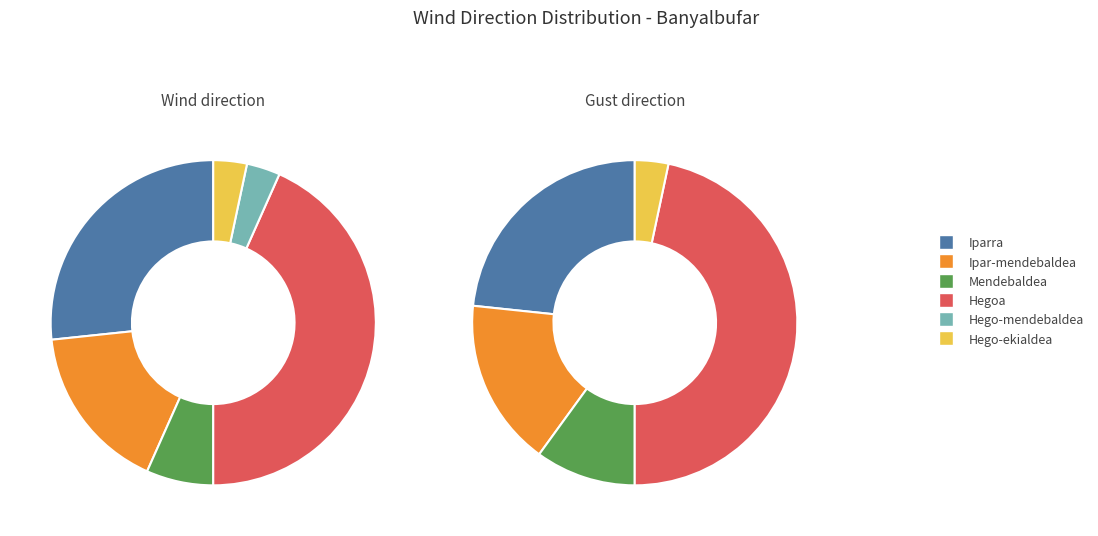

Which category has the smallest portion of the pie?

Hego-mendebaldea